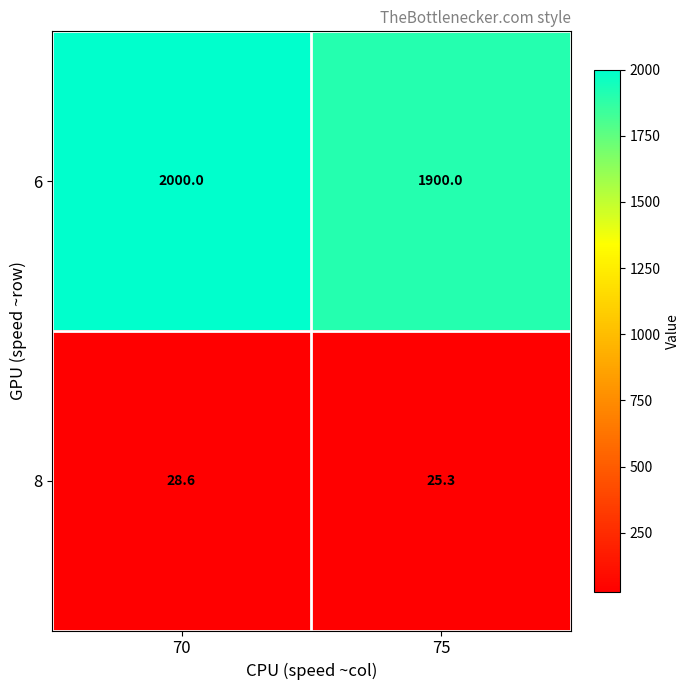

Reading left to right, transcribe all the data shown in this chart.

6: 70=2000.0	75=1900.0
8: 70=28.6	75=25.3